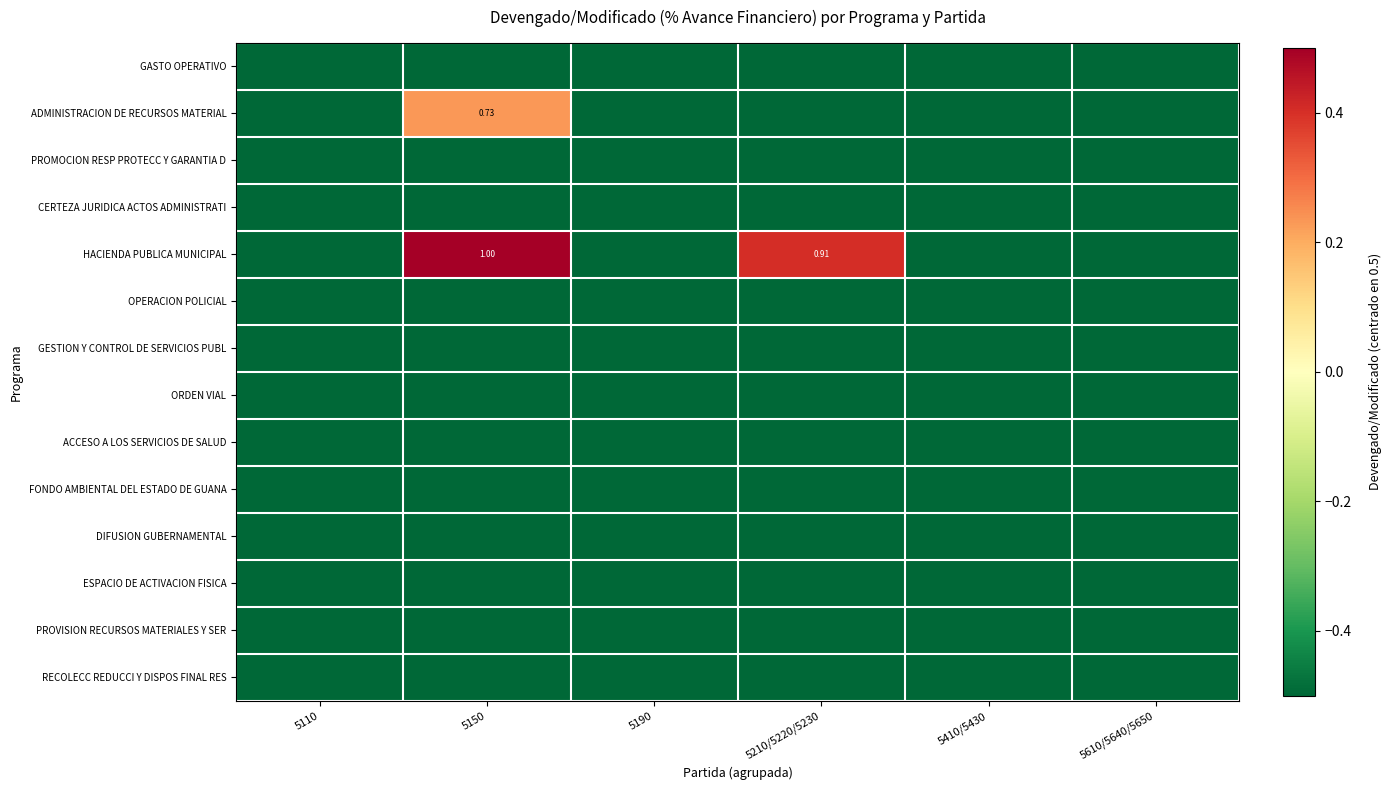

What is the total value across all series at 5210/5220/5230?

-6.1